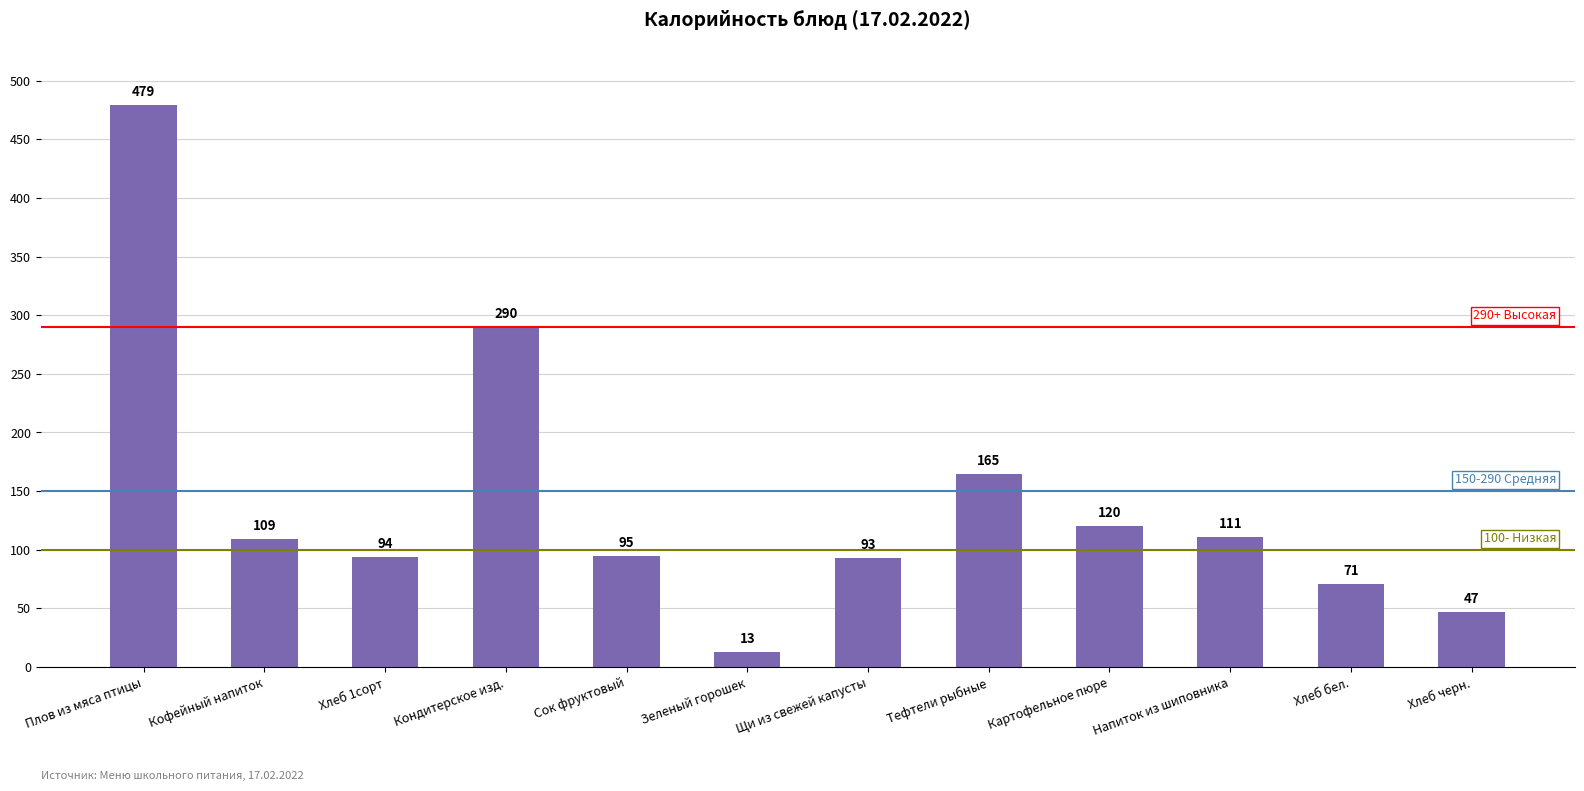

The value at Сок фруктовый is 140. True or false?

False